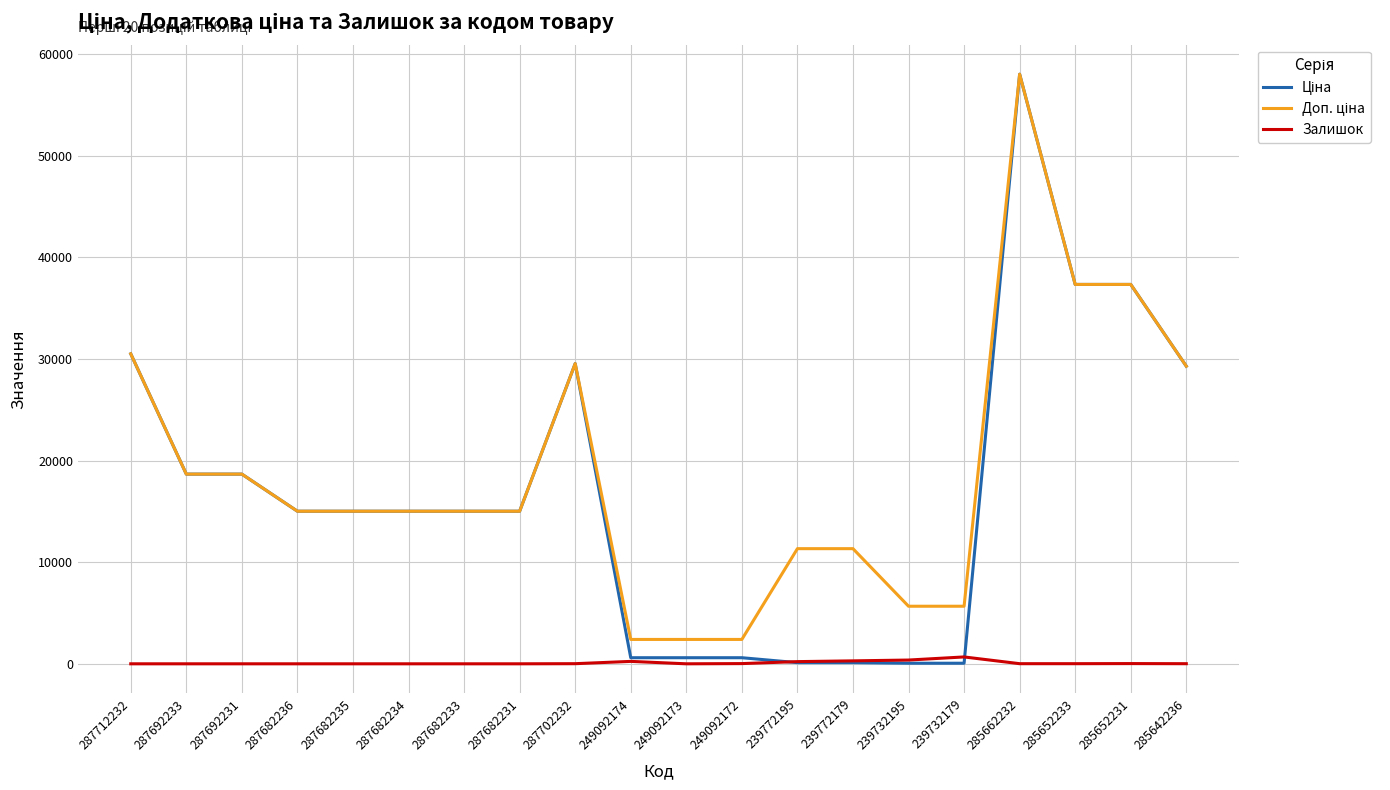

How many distinct data groups are displayed?

3